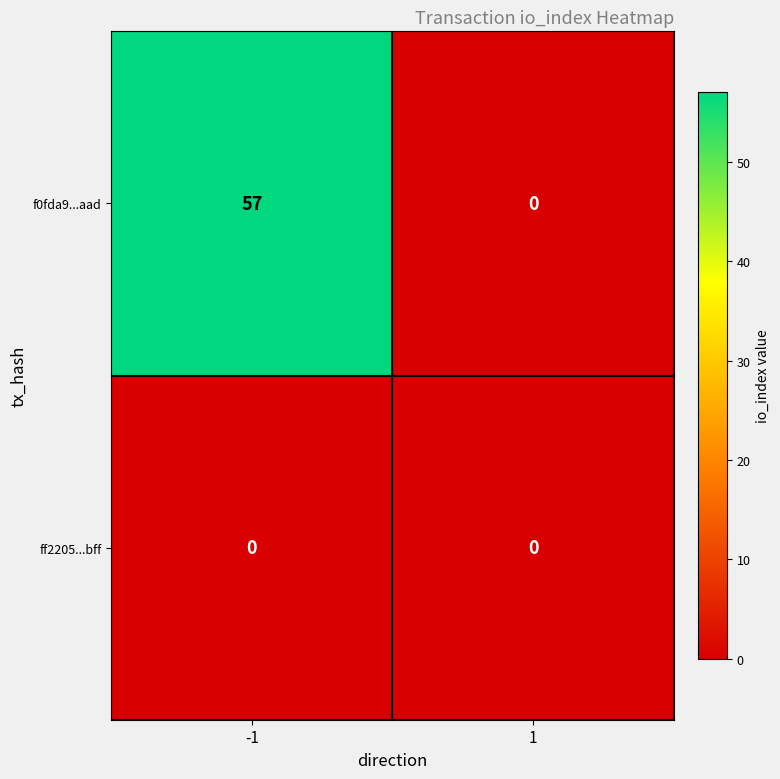

List the labels in order of f0fda9...aad value, smallest first.

1, -1